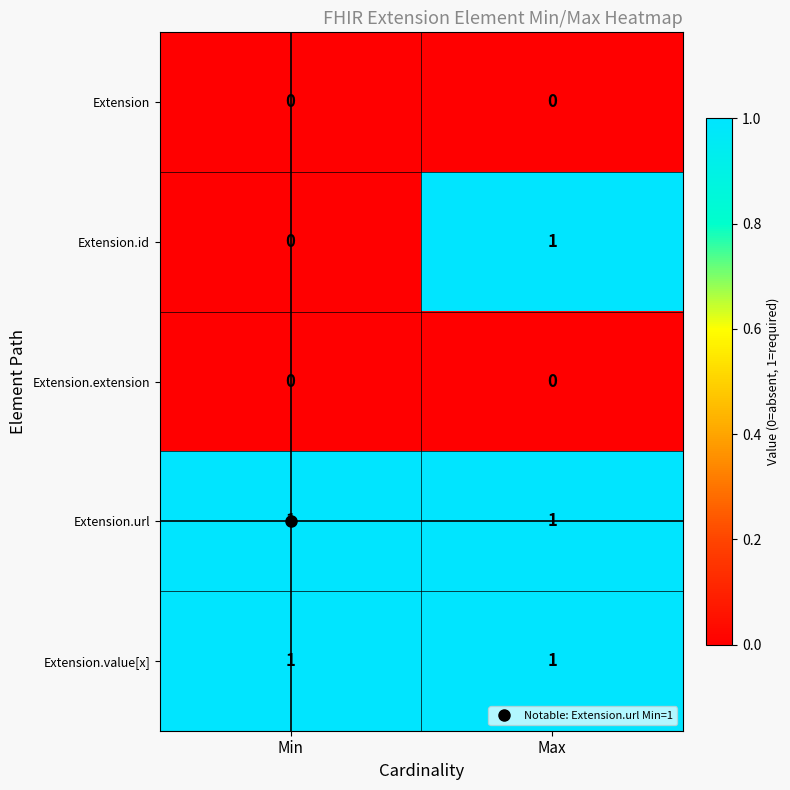

Which series has the largest range (max minus min)?

Extension.id